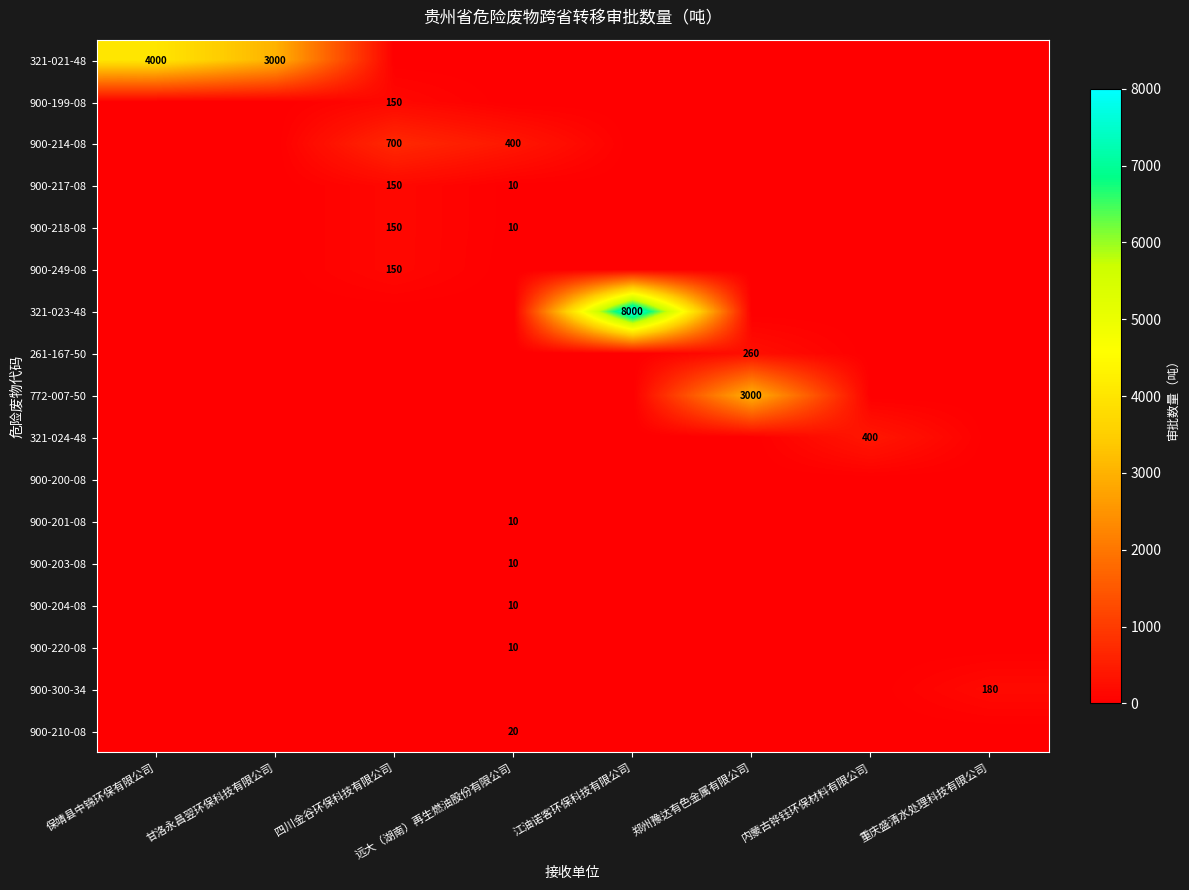

What is the sum of all 900-249-08 values?

150